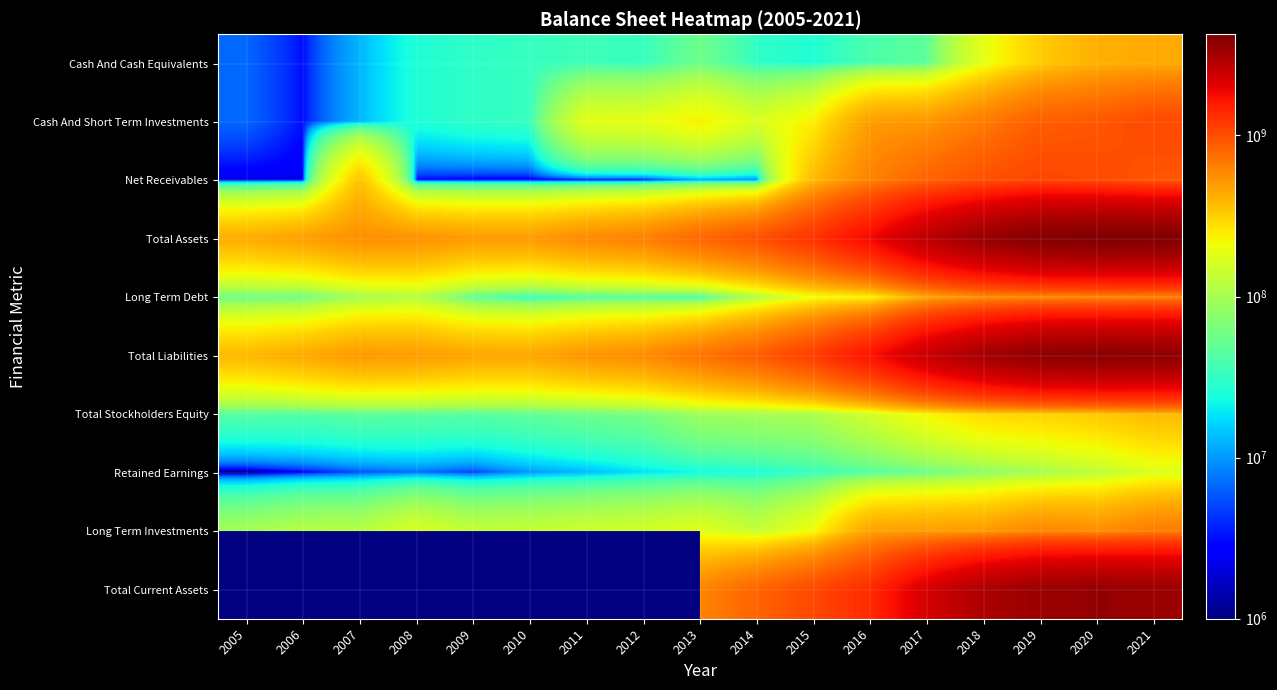

List the series in order of their peak value, lowest first.

Retained Earnings, Total Stockholders Equity, Cash And Cash Equivalents, Long Term Debt, Long Term Investments, Cash And Short Term Investments, Net Receivables, Total Liabilities, Total Assets, Total Current Assets